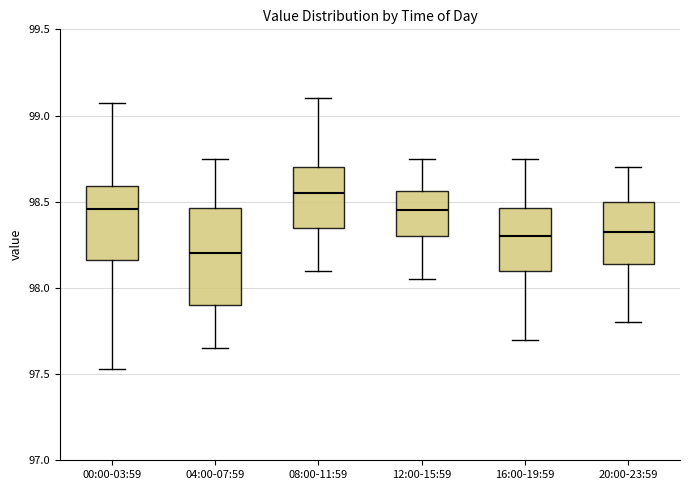

Where is the lower edge of the box for 04:00-07:59 on the y-axis? The values are not printed on the chart, so give them approximately, as read against the axis.

97.90